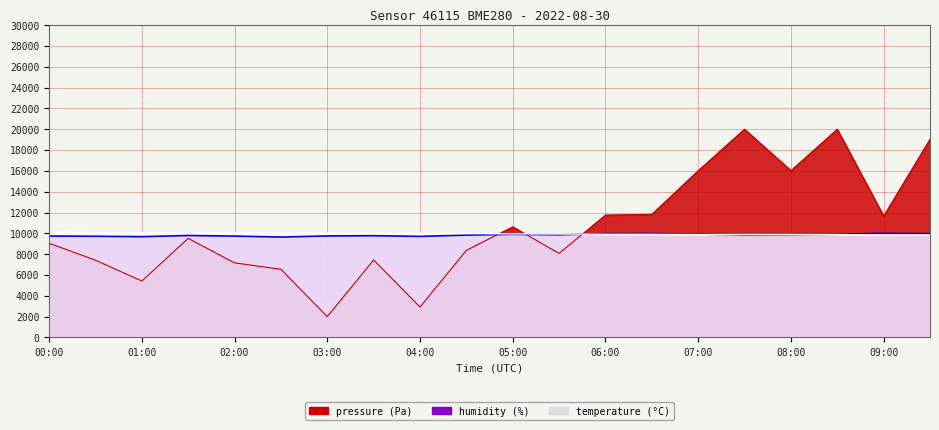

The value of pressure at 03:30 is 7442.2. True or false?

True